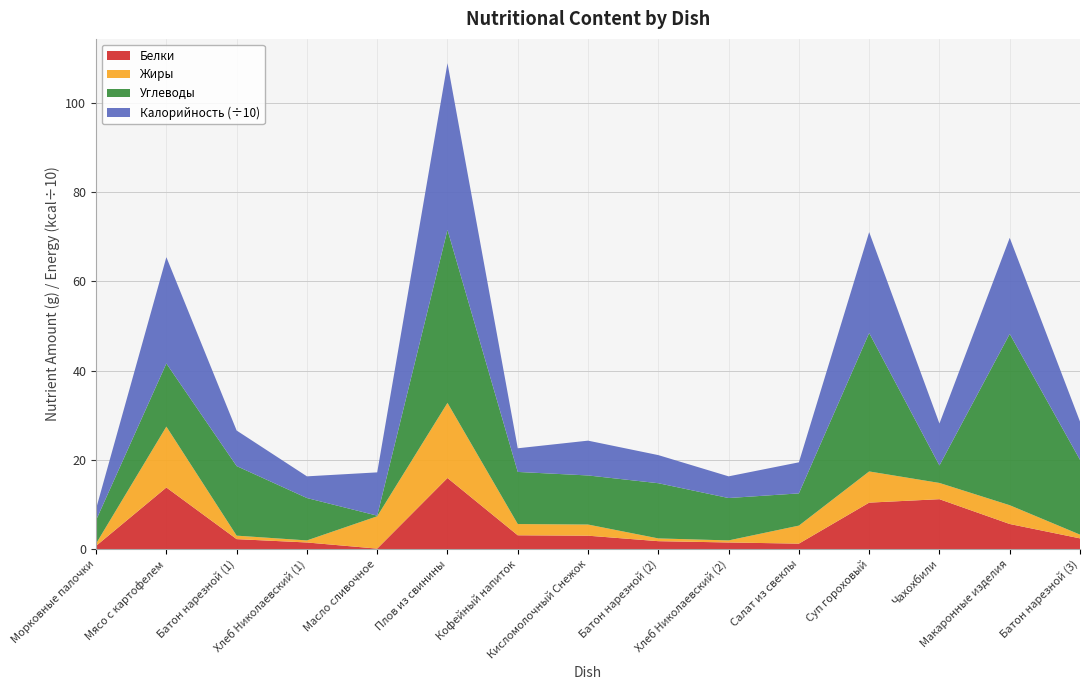

Reading left to right, what are all the values shown in this chart?

Белки: 0.7	13.8	2.2	1.5	0.1	15.9	3.1	3.0	1.8	1.5	1.2	10.4	11.2	5.6	2.4
Жиры: 0.5	13.7	0.8	0.5	7.2	16.8	2.5	2.5	0.6	0.5	4.0	7.0	3.6	4.2	0.8
Углеводы: 5.2	14.2	15.6	9.5	0.1	38.8	11.7	11.0	12.4	9.5	7.2	31.0	3.9	38.4	16.8
Калорийность (÷10): 2.6	23.8	8.0	4.9	9.7	37.4	5.3	7.8	6.3	4.9	7.0	22.6	9.4	21.5	8.6